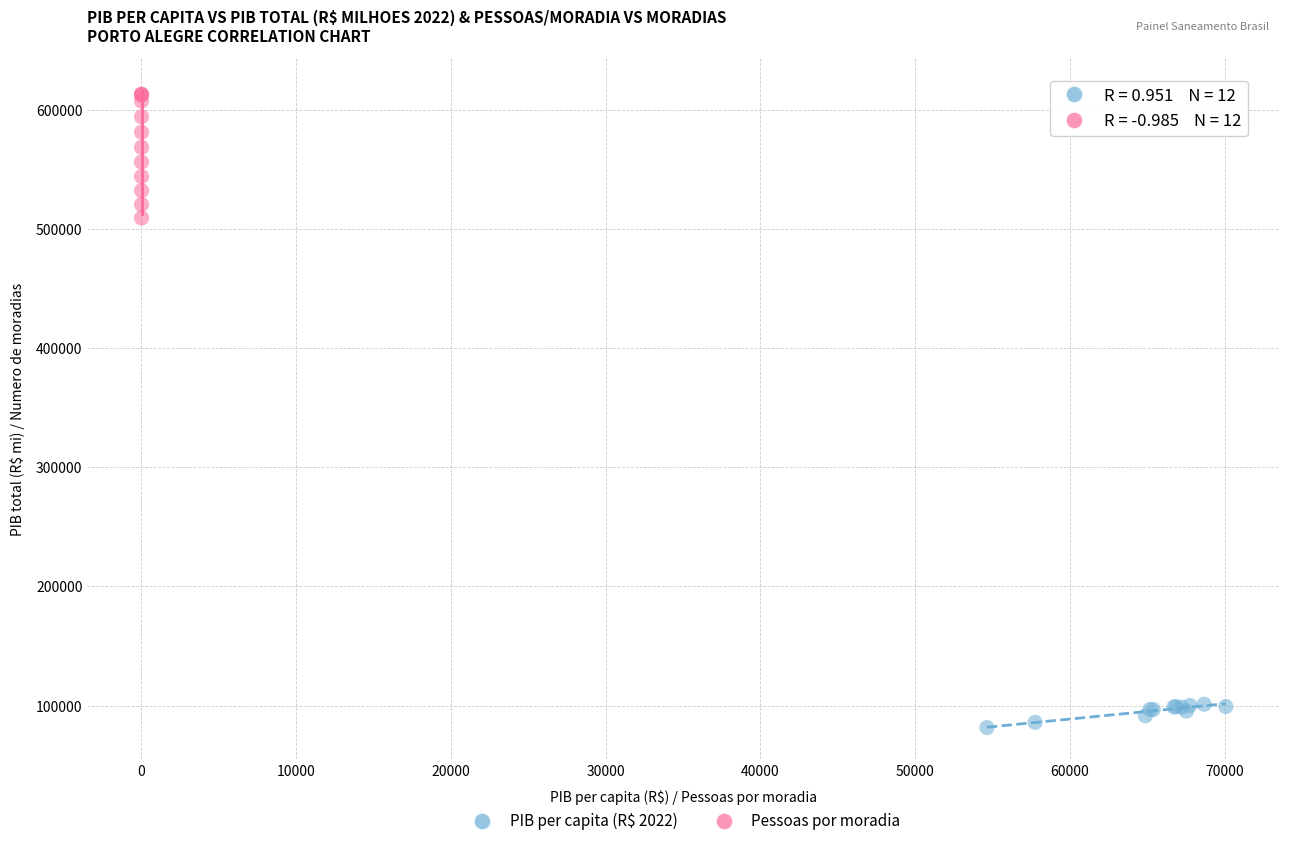

Which series reaches the maximum Y coordinate?

Pessoas por moradia